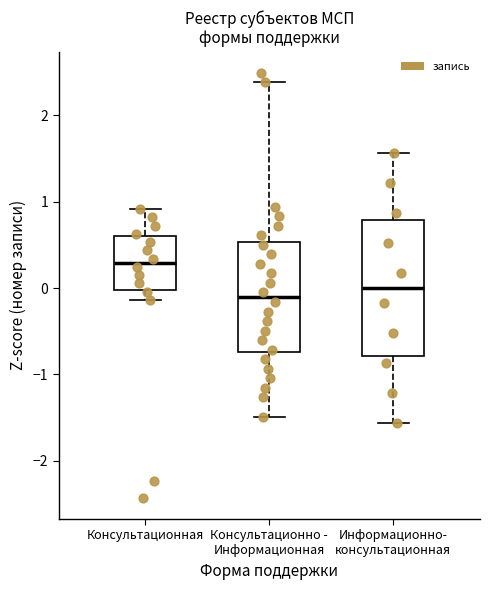

Where is the upper edge of the box for Информационно- консультационная on the y-axis? The values are not printed on the chart, so give them approximately, as read against the axis.

0.8